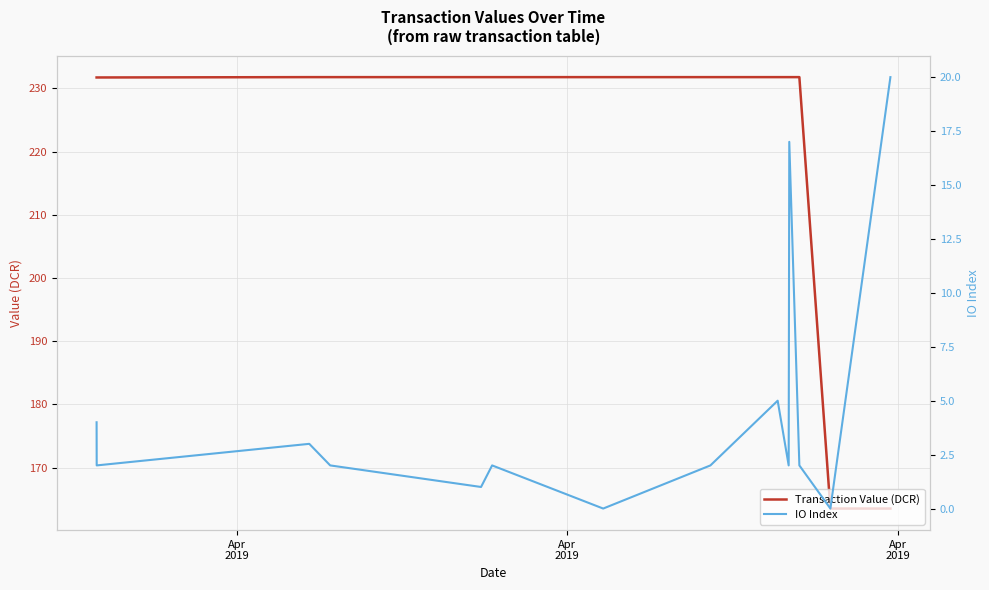

True or false: IO Index and Transaction Value (DCR) cross at least once.

False